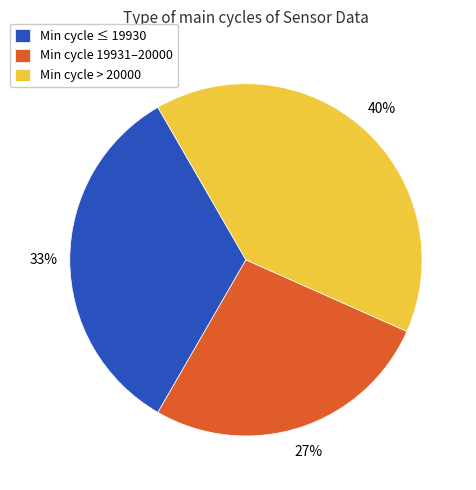

What is the largest slice in the pie chart?

Min cycle > 20000